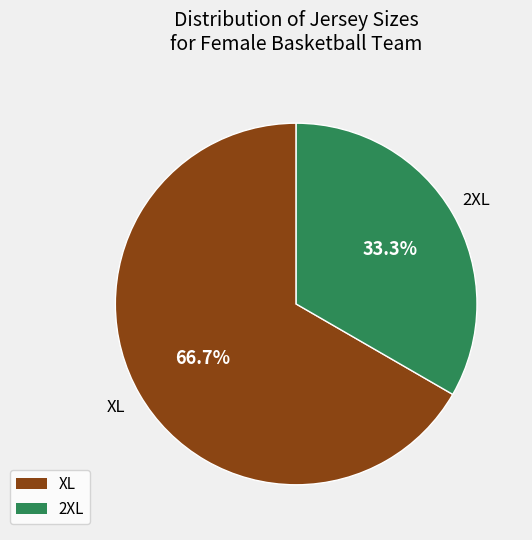

To the nearest percent, what is the difference between the largest and smallest slice percentages?

33%